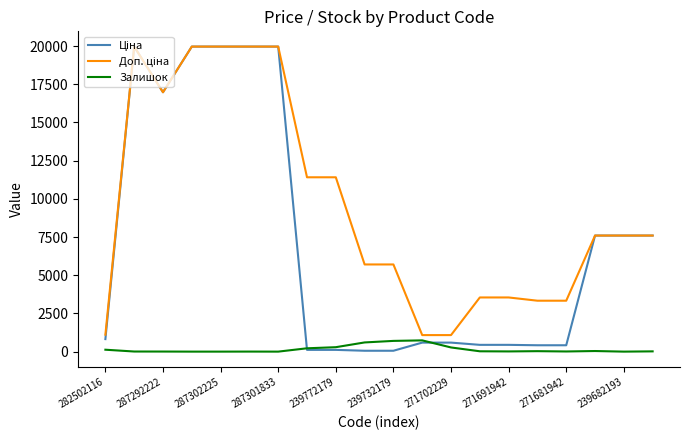

What is the greatest value displayed?

19964.2